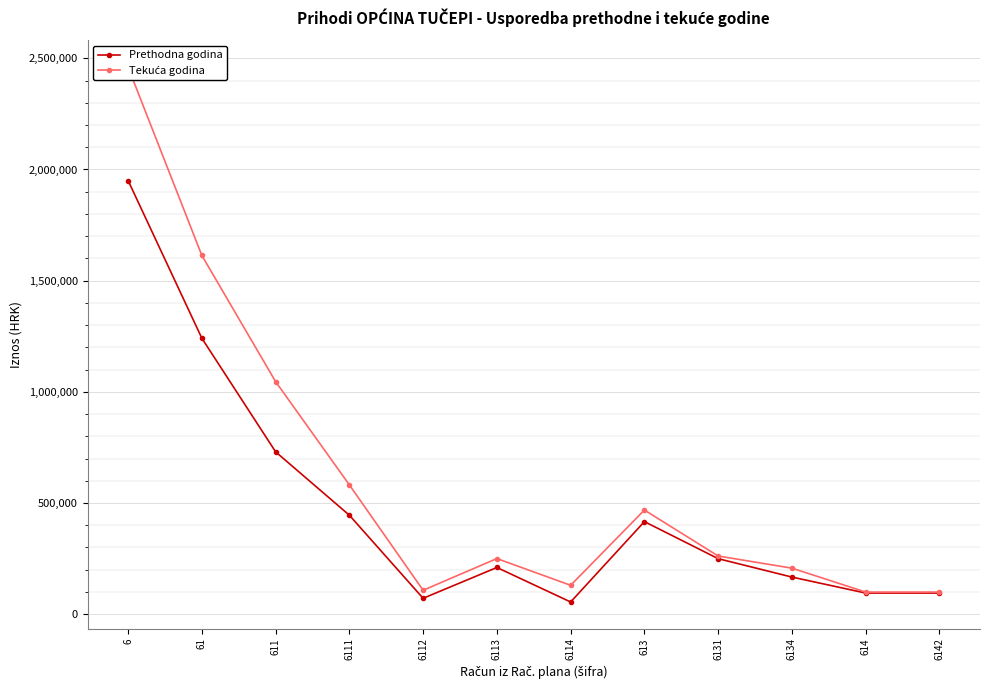

True or false: Prethodna godina has more than 2 points higher than both neighbors.

False